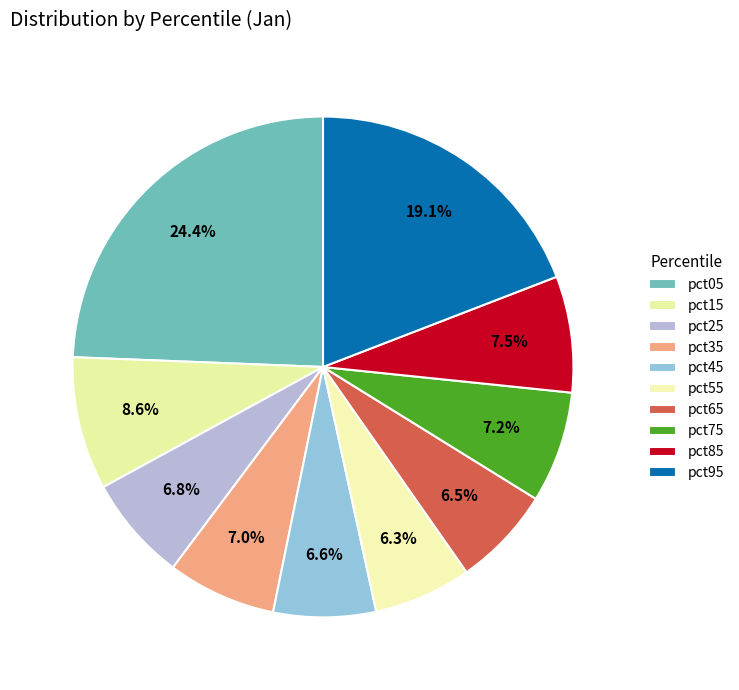

Between pct35 and pct05, which is larger?

pct05